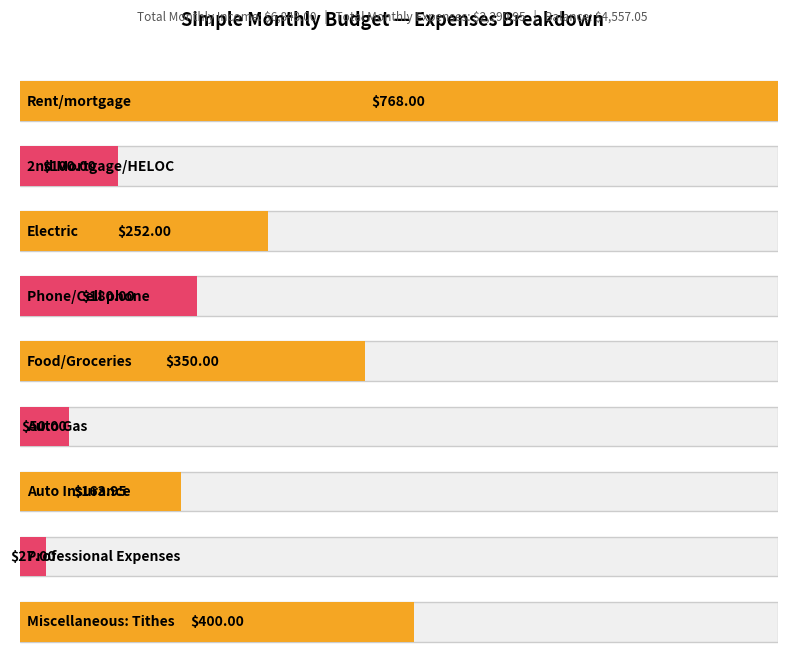

How many values exceed 50?

7